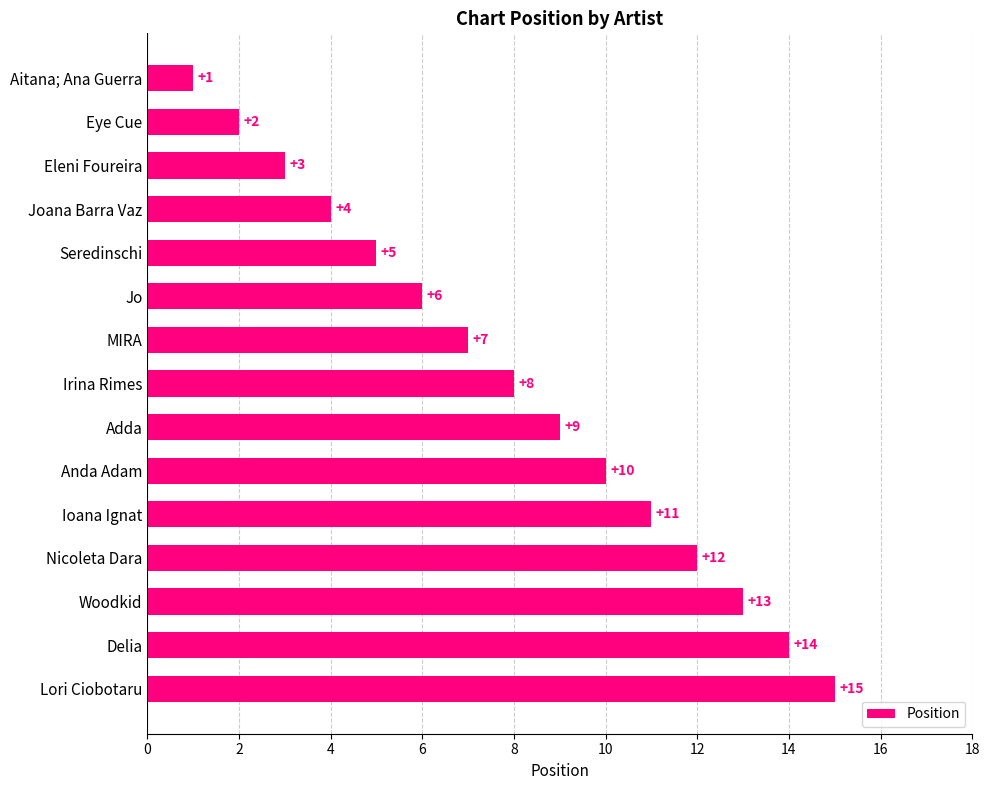

Between Nicoleta Dara and MIRA, which is larger?

Nicoleta Dara